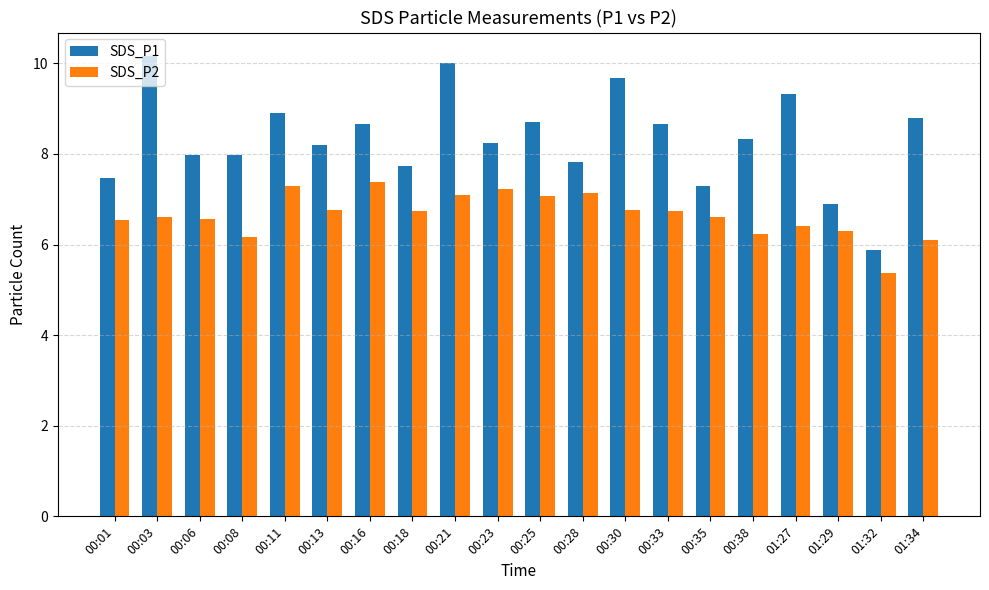

What is the label of the 11th bar from the left?

00:25